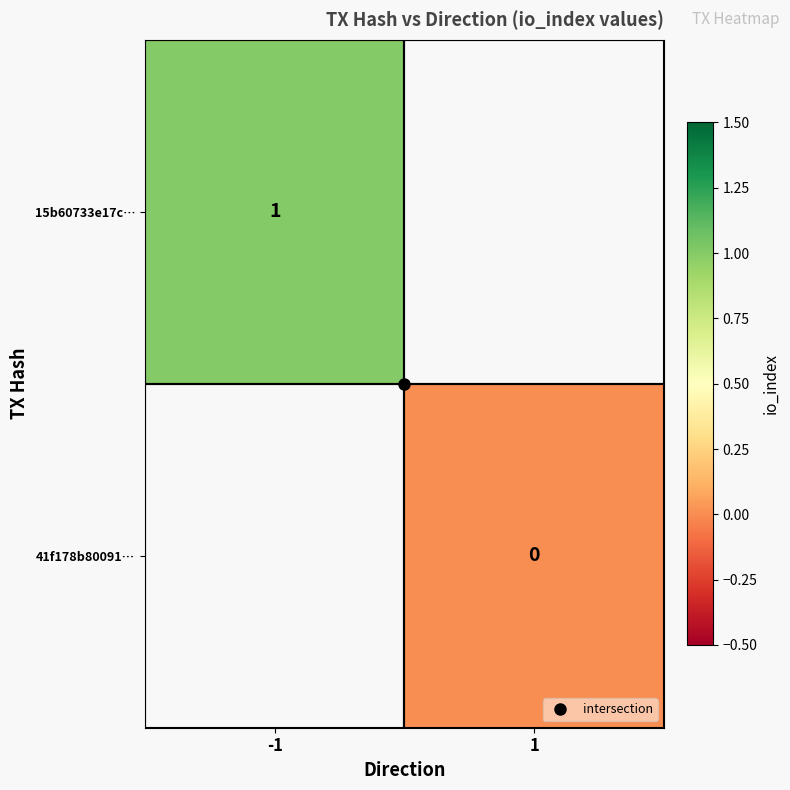

How many values in 15b60733e17c… are above zero?

1